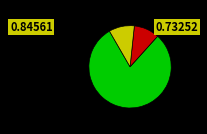

Is there a majority slice in this chart?

Yes